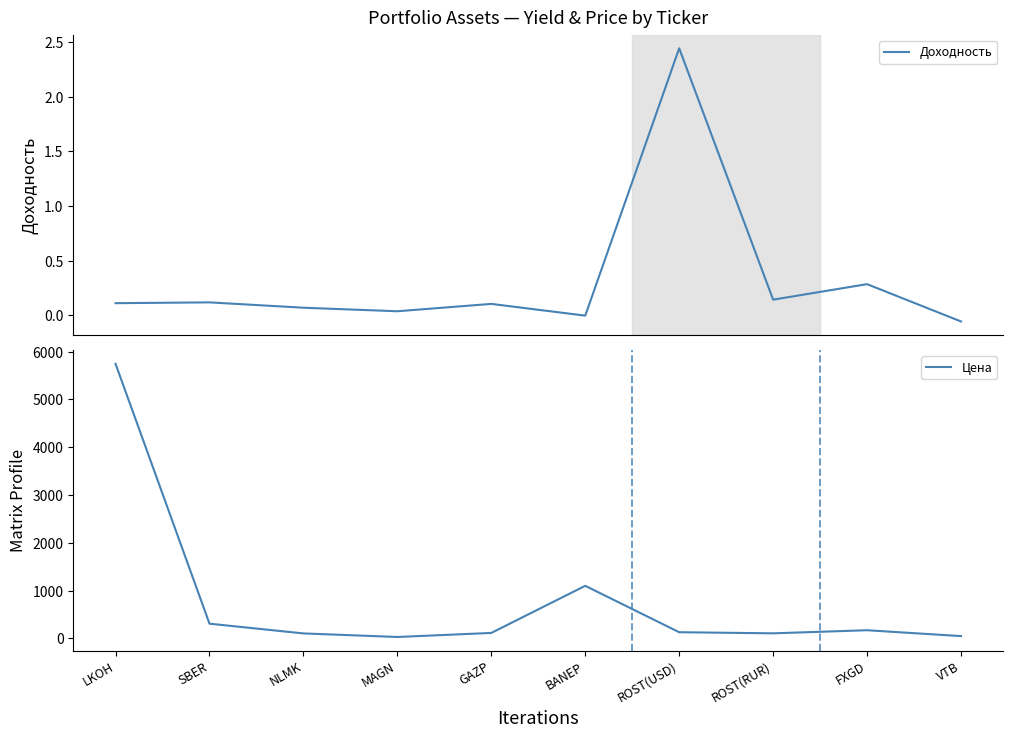

At which category does the chart reach its minimum across all series?

VTB